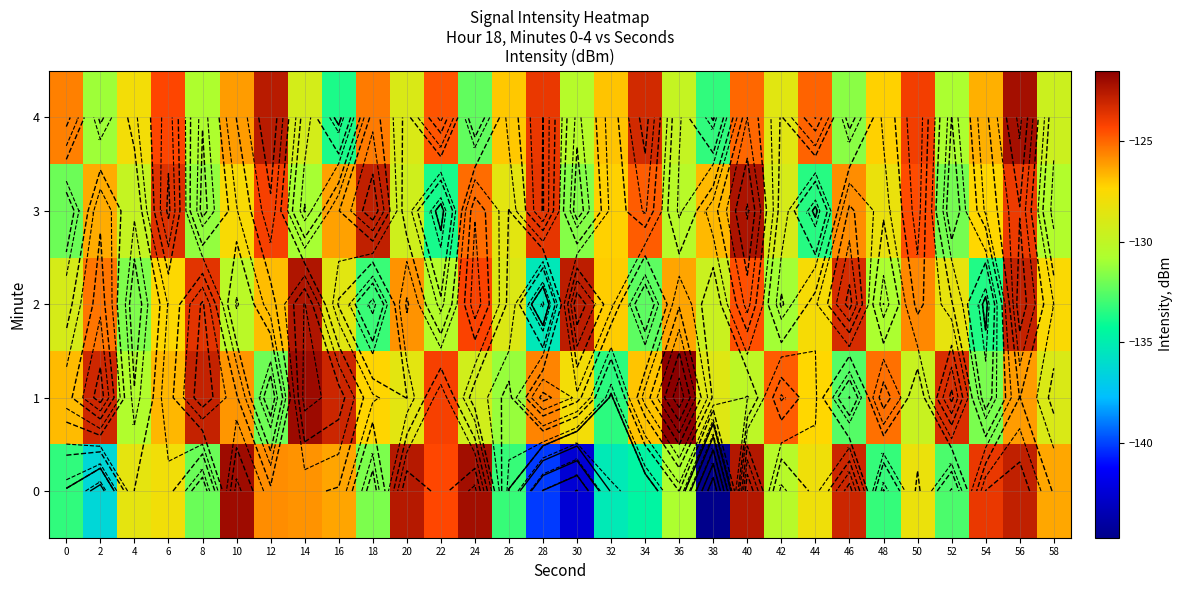

How many data points in 3 are less than -127?

17